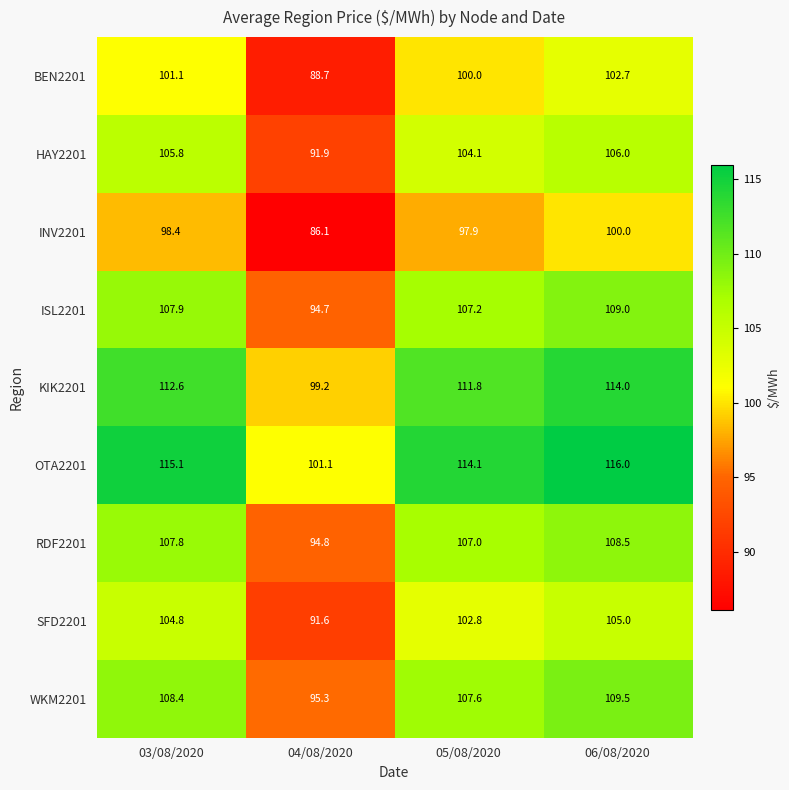

What is the average value of the INV2201 series?

95.6